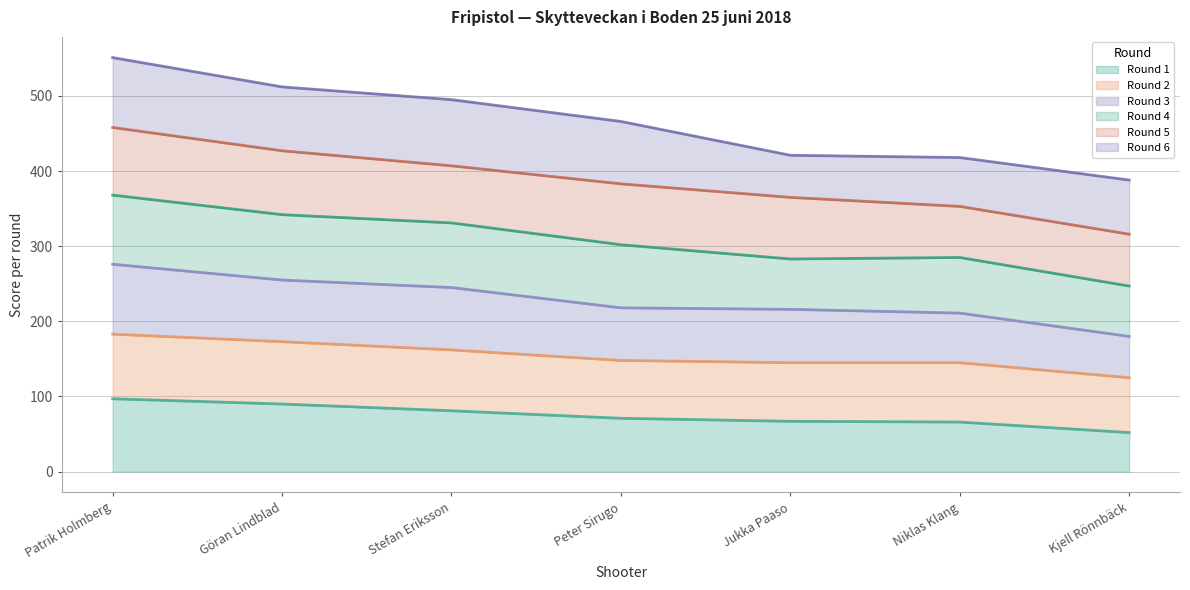

True or false: Round 1 and Round 2 intersect in this chart.

False